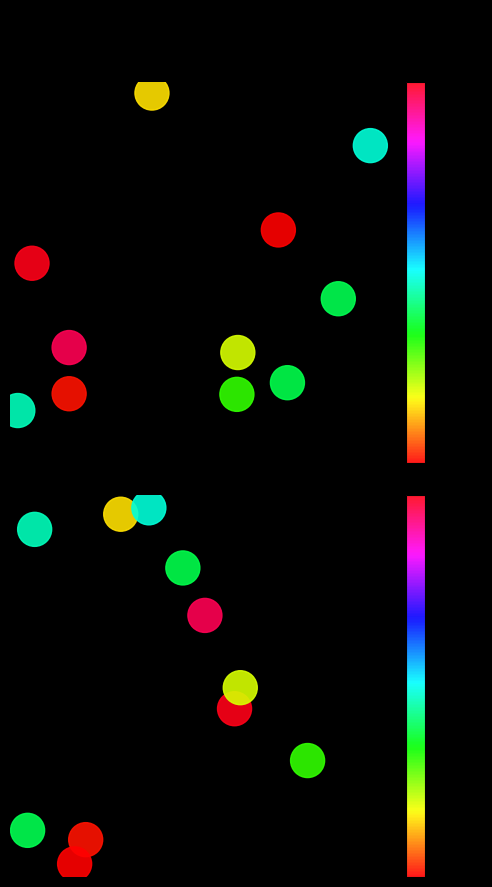

Which series has the widest spread of values?

pageCount_centered